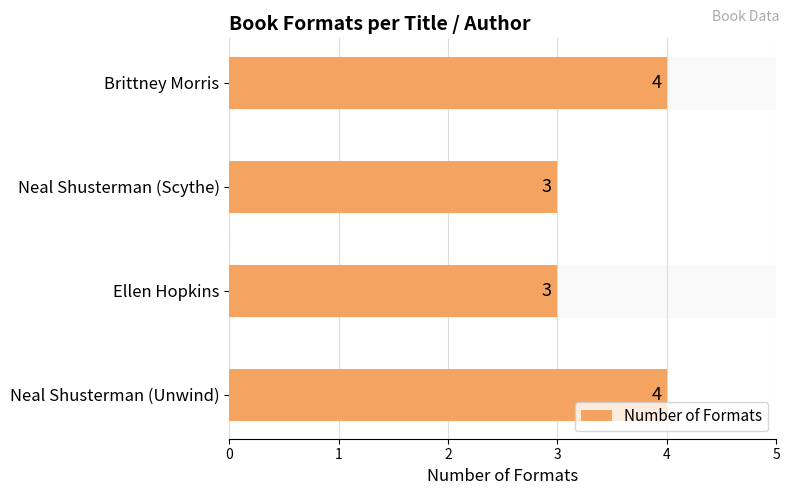

What is the label of the 1st bar from the top?

Brittney Morris